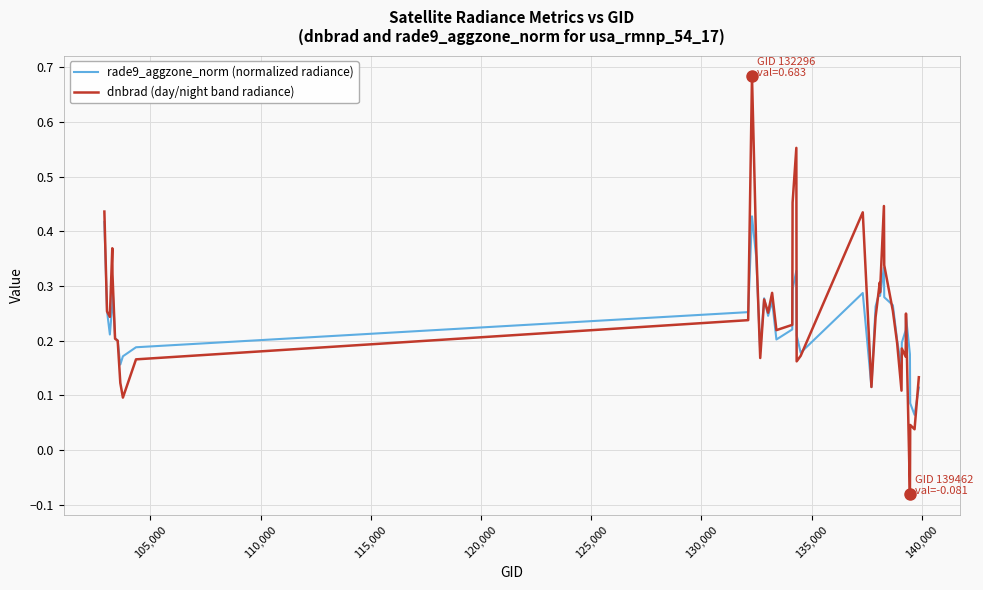

Which series has the largest range (max minus min)?

dnbrad (day/night band radiance)